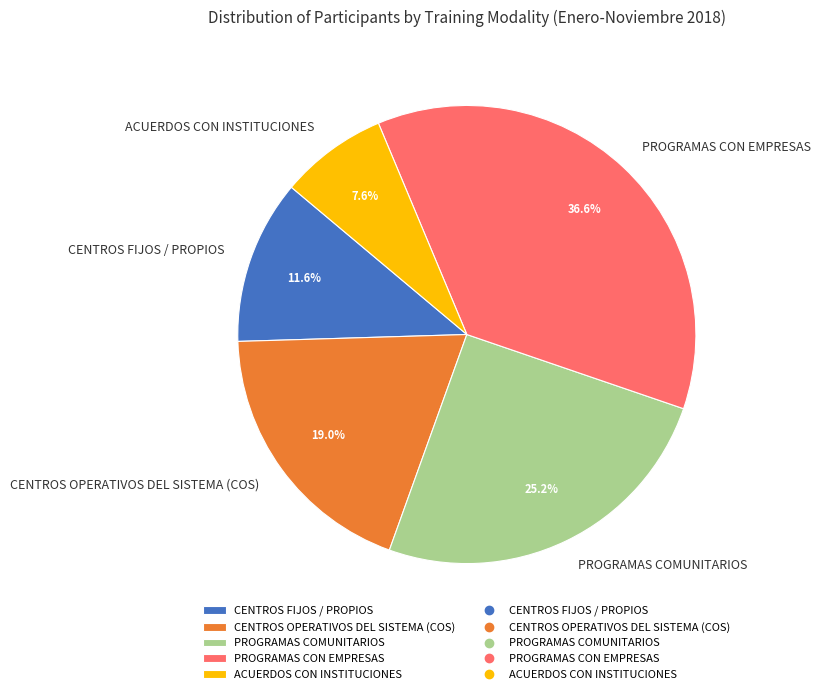

Count the number of slices in the pie.

5